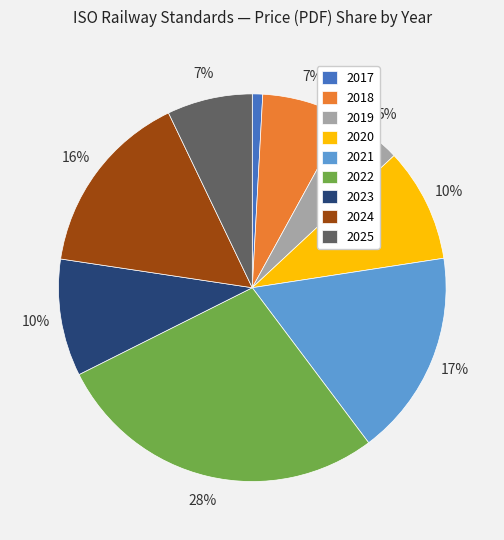

How many slices are in this pie chart?

9